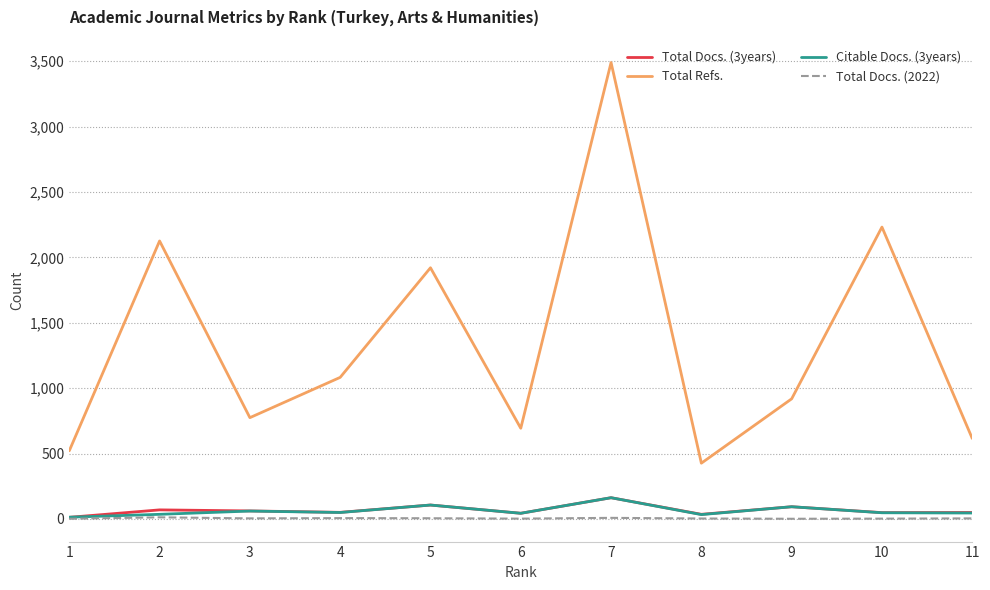

The Total Docs. (3years) series shows 35 at 8. True or false?

True